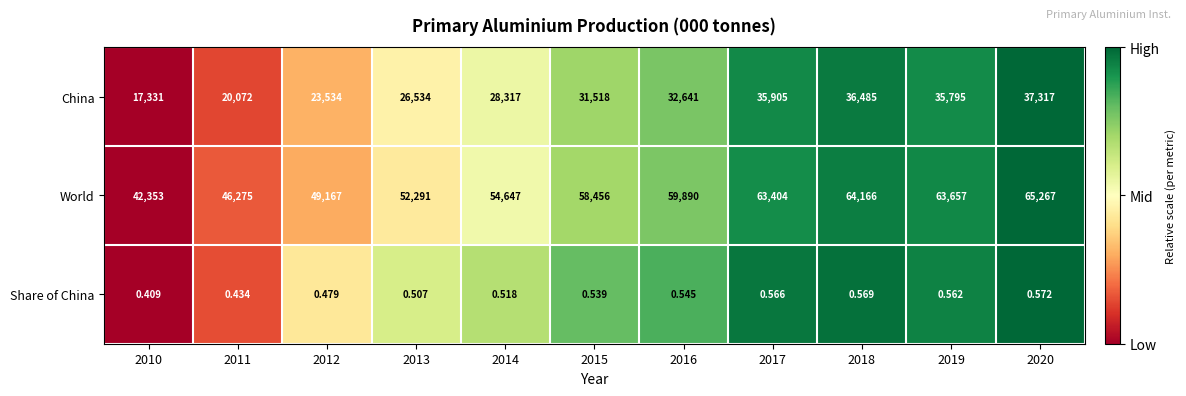

Rank the series by their maximum value, from highest to lowest.

World, China, Share of China